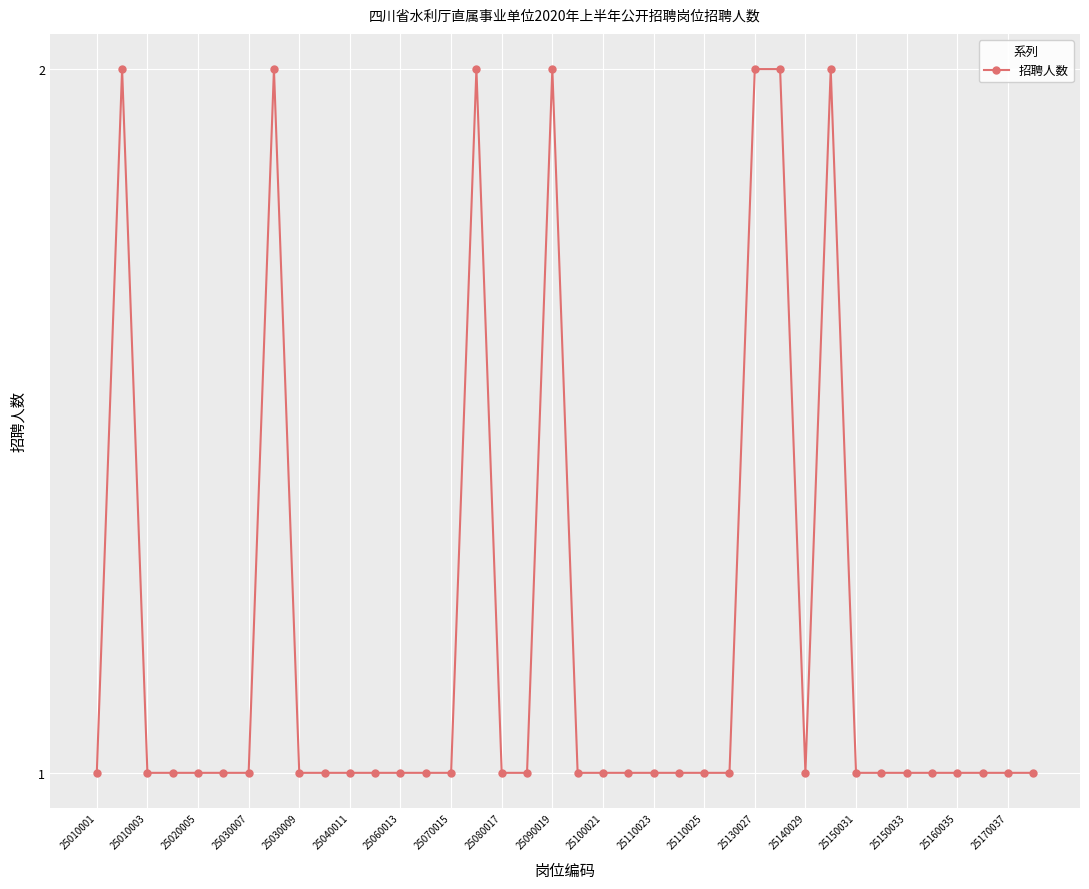

Reading left to right, list all the values displayed in this chart.

1	2	1	1	1	1	1	2	1	1	1	1	1	1	1	2	1	1	2	1	1	1	1	1	1	1	2	2	1	2	1	1	1	1	1	1	1	1